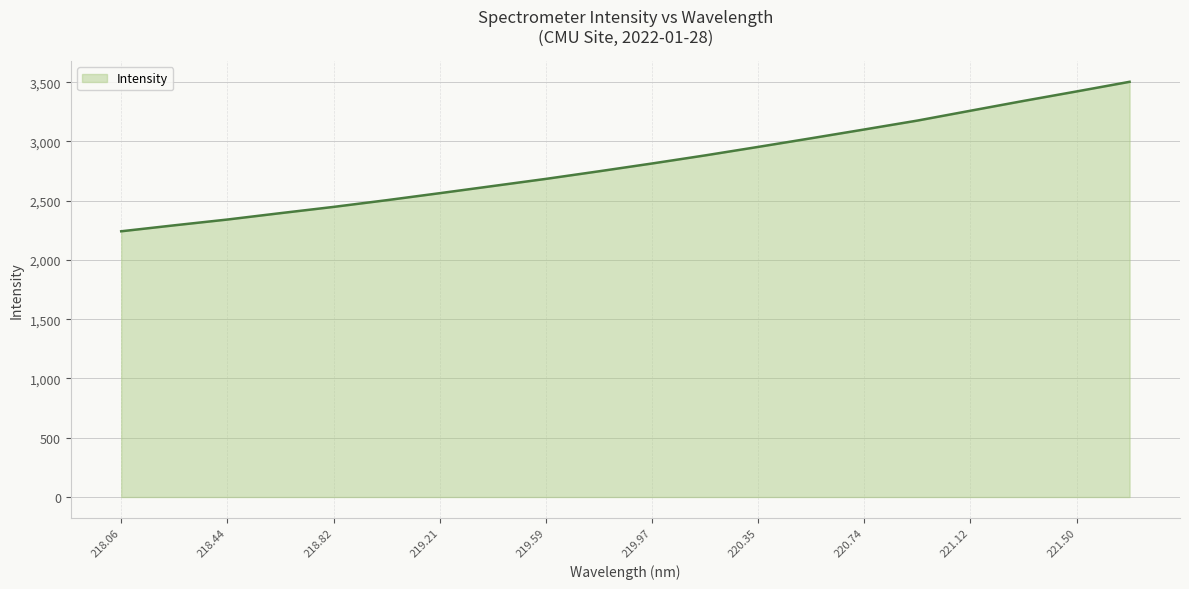

What is the minimum value shown in the chart?

2241.9